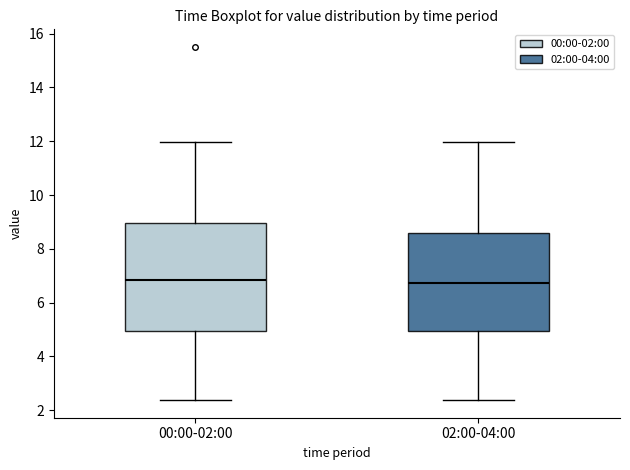

Reading left to right, transcribe this box plot: for each box, give where its median line is, the range the box spans, and where its two whiskers end, as read against the y-axis. The values are not printed on the chart, so give them approximately, as read against the axis.

00:00-02:00: median 6.8, box 5.0 to 9.0, whiskers 2.4 to 12.0
02:00-04:00: median 6.8, box 5.0 to 8.6, whiskers 2.4 to 12.0